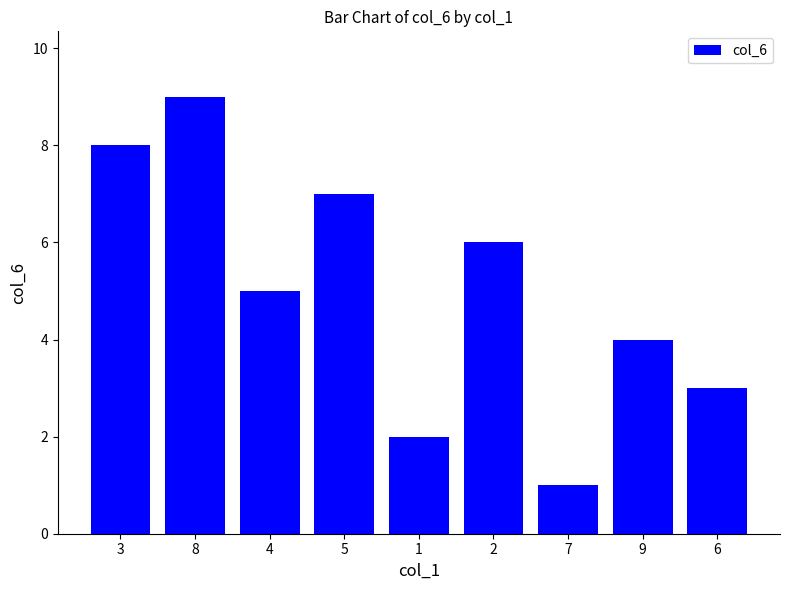

Read the value at 4.

5